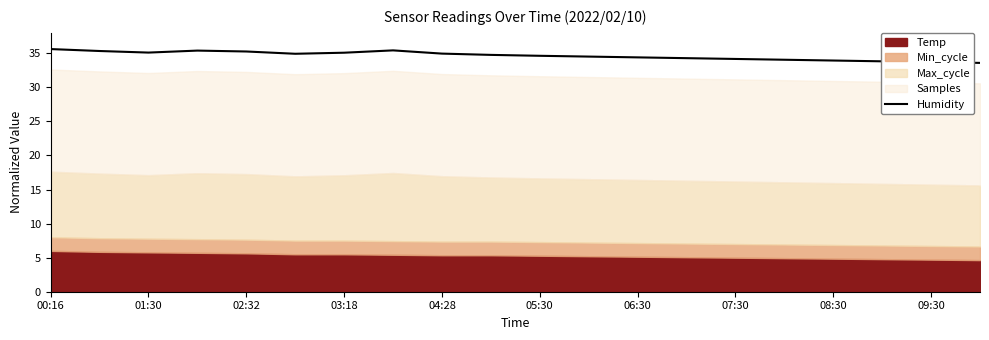

True or false: Humidity has a value of 35.6 at 00:16.

True